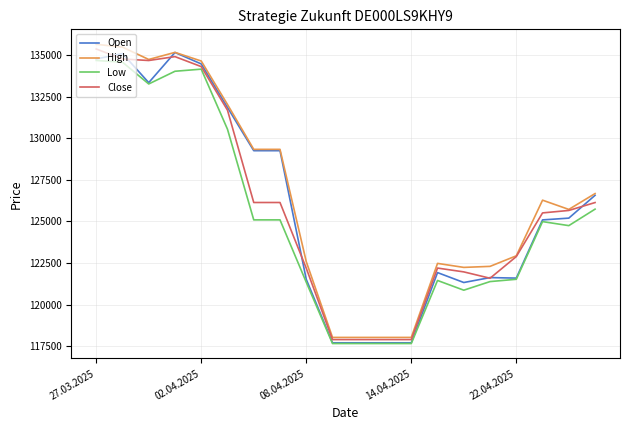

What is the lowest value of the Open series?

117700